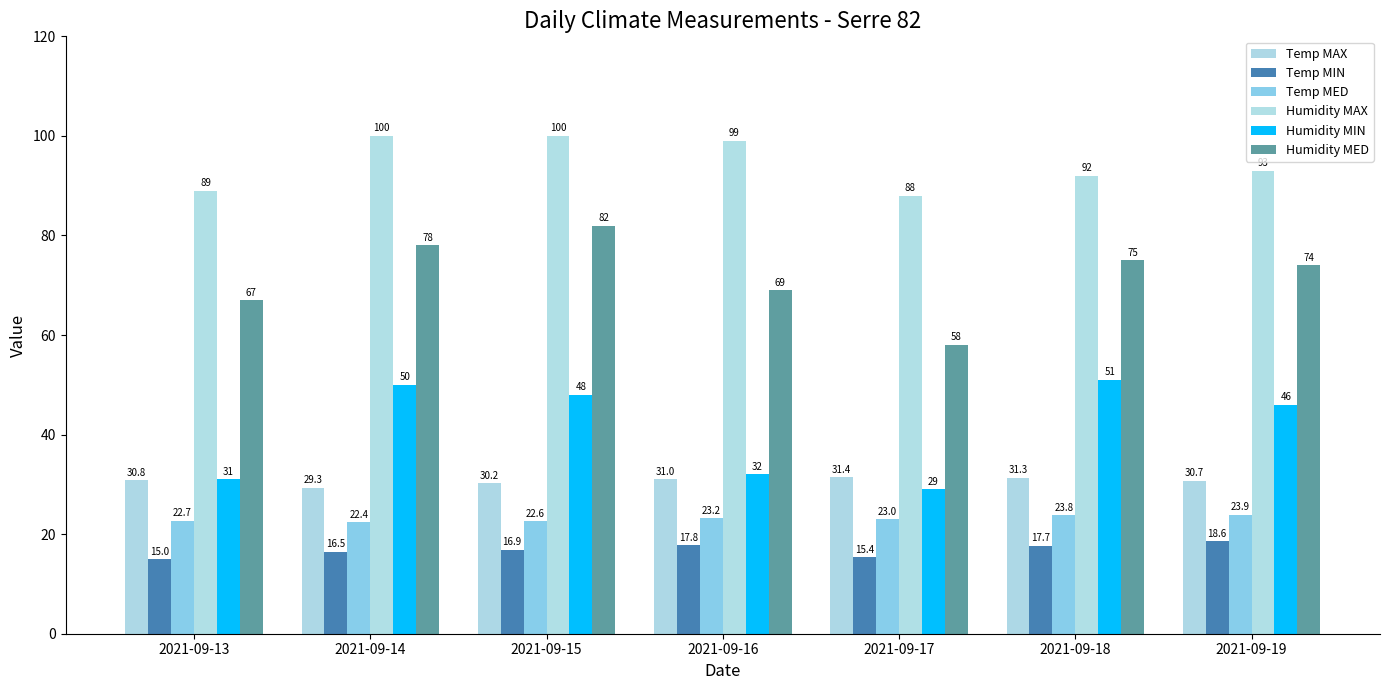

What is the difference between the maximum and second lowest values in the Humidity MIN series?

20.0